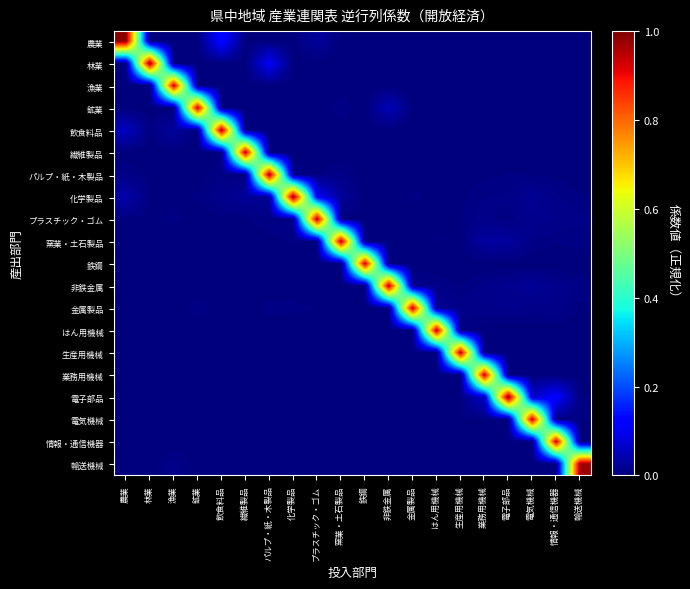

At which category is the sum across all series the highest?

飲食料品